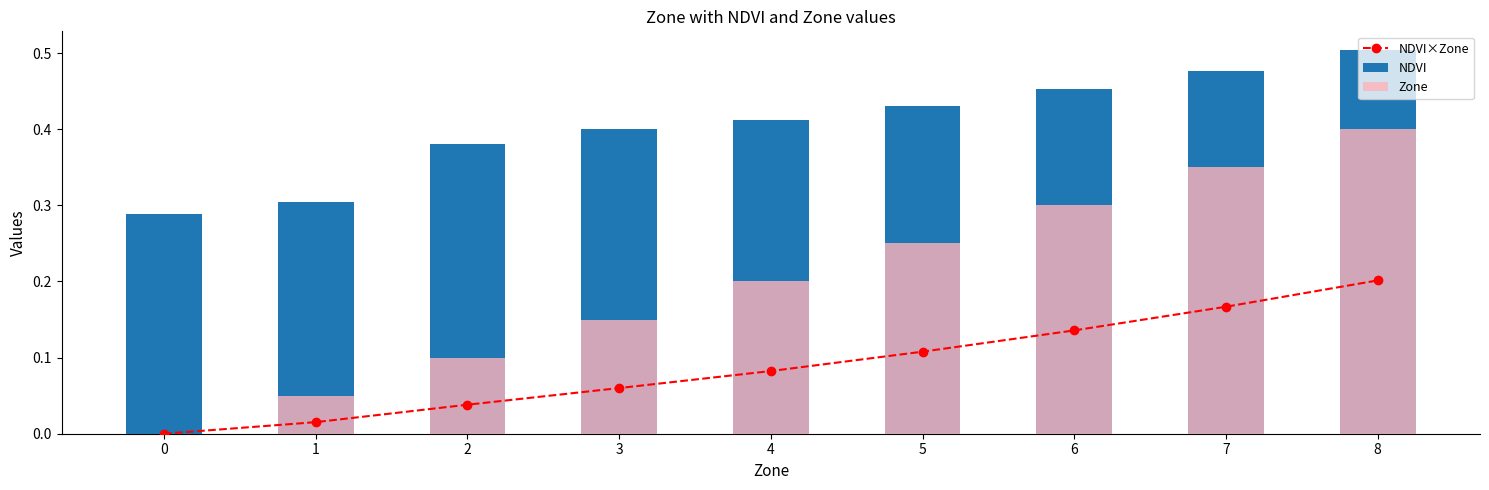

Between 2 and 7, which is larger?

7